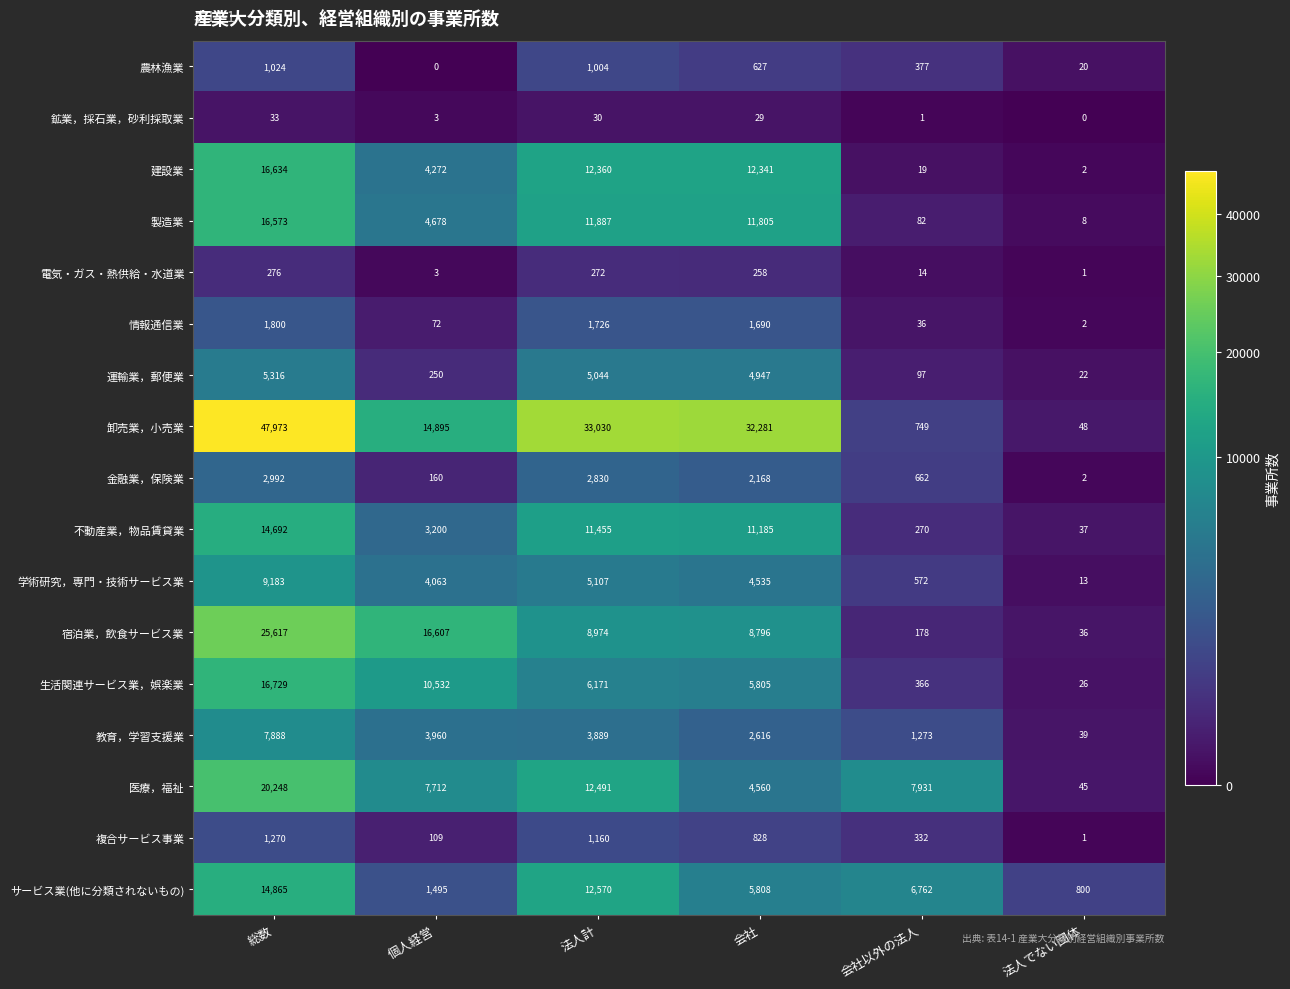

What is the approximate value of サービス業(他に分類されないもの) at 会社, to the nearest 10?

5810